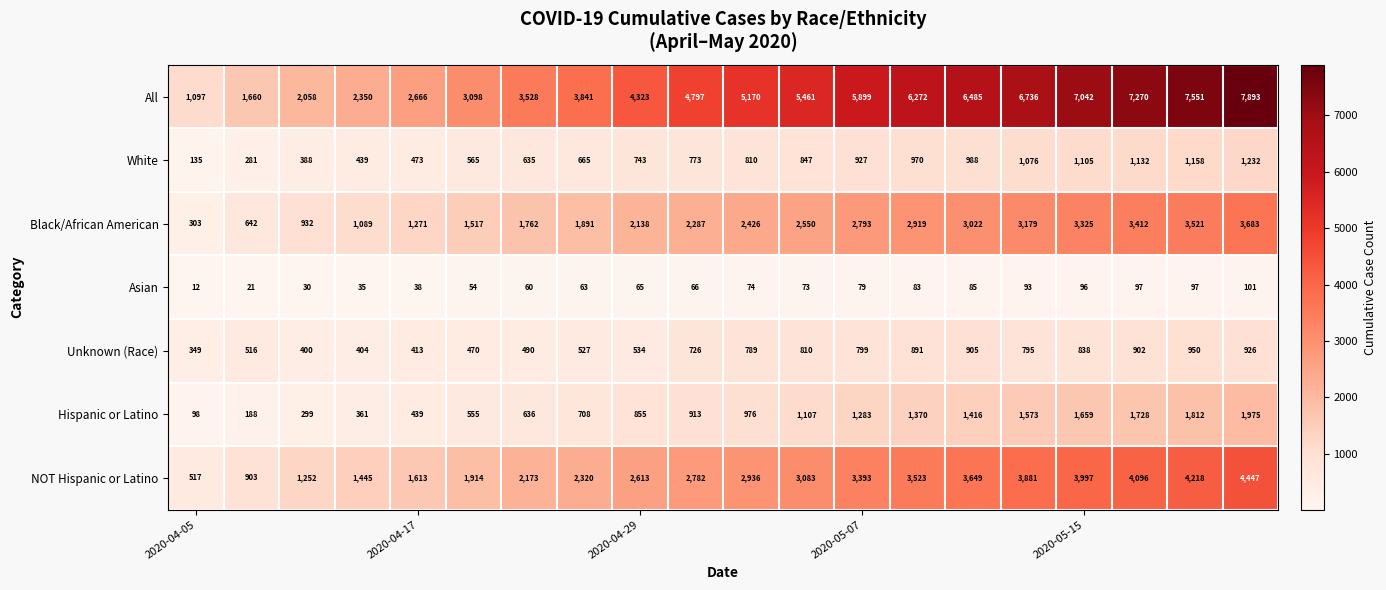

Which series has the largest range (max minus min)?

All